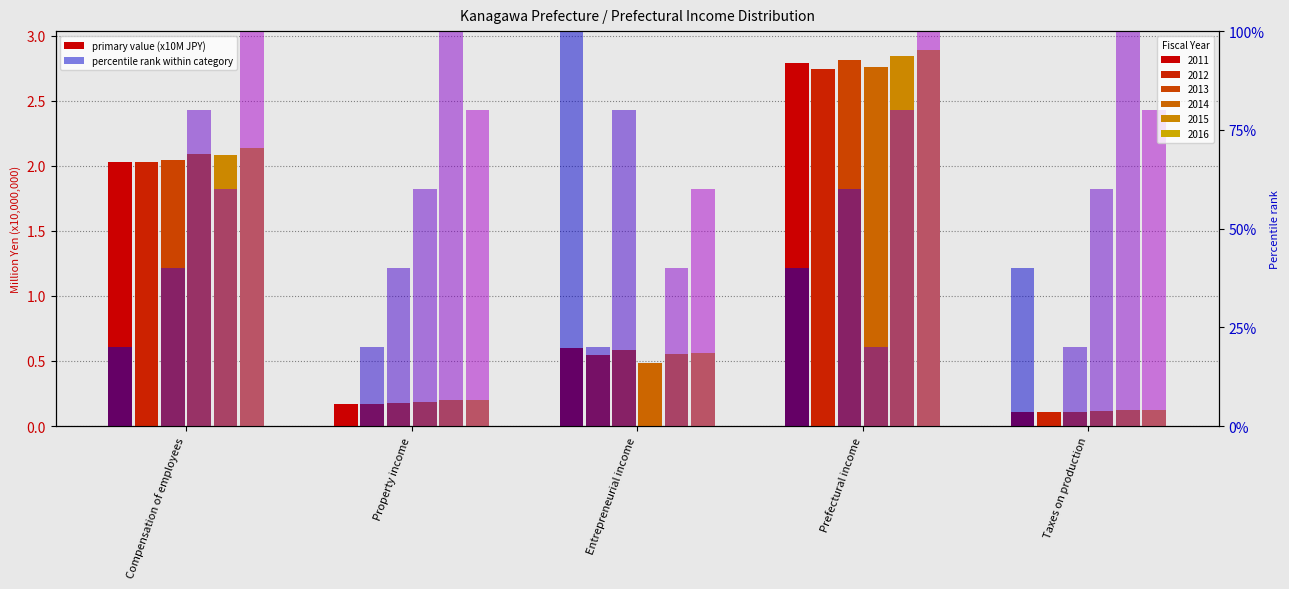

Where is 2016 nearest to the value 1?

Entrepreneurial income